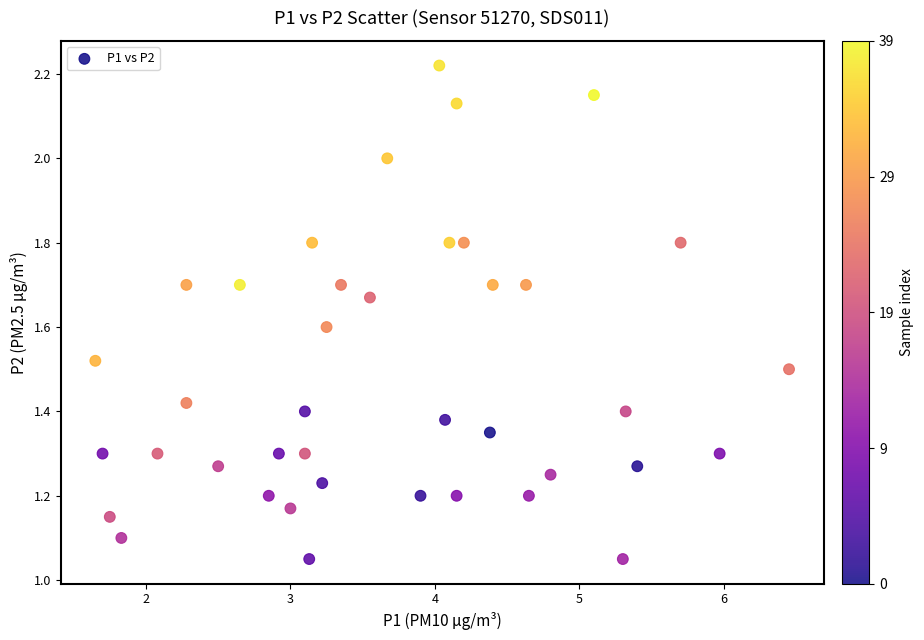

What is the range of X values (max minus min)?

4.8